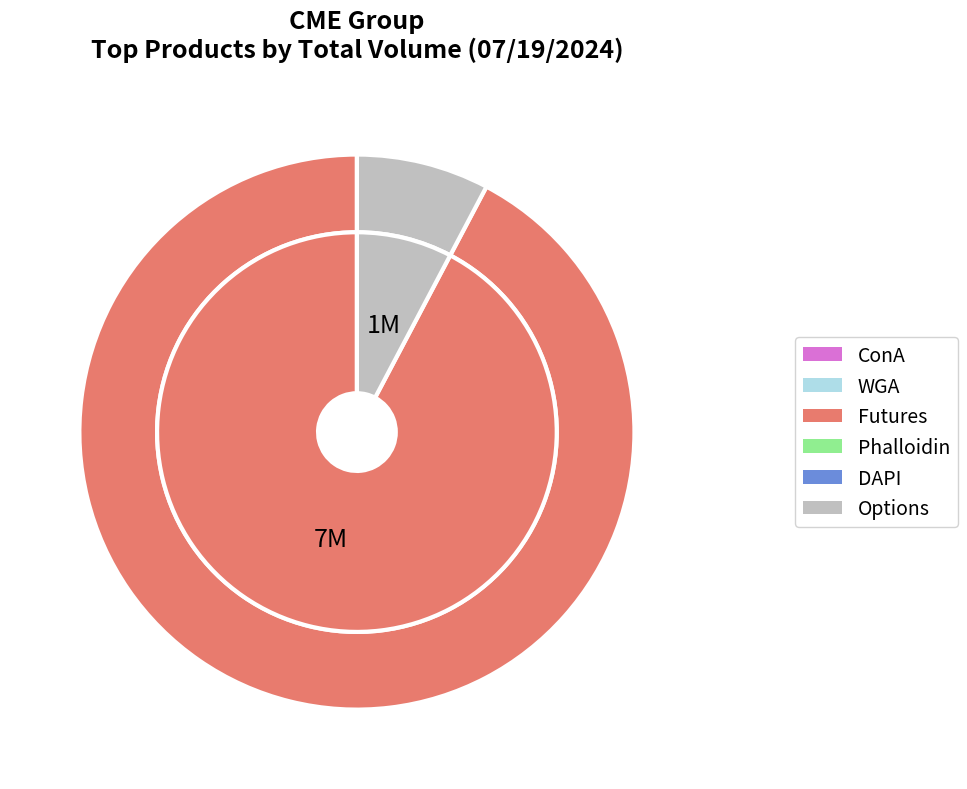

Does any single category account for the majority?

No